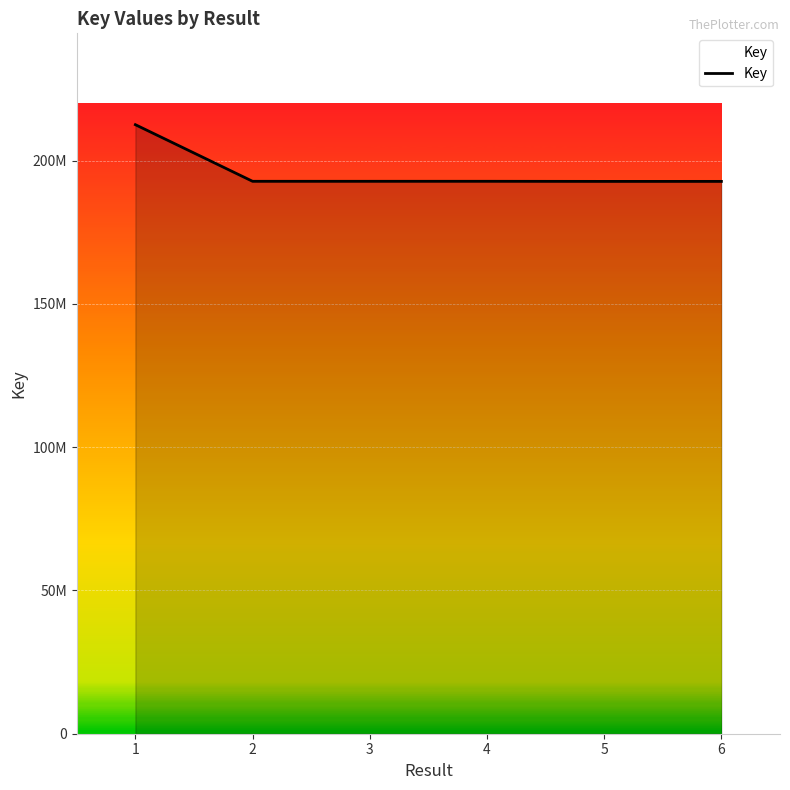

Is this an area chart (filled region under the line)?

Yes